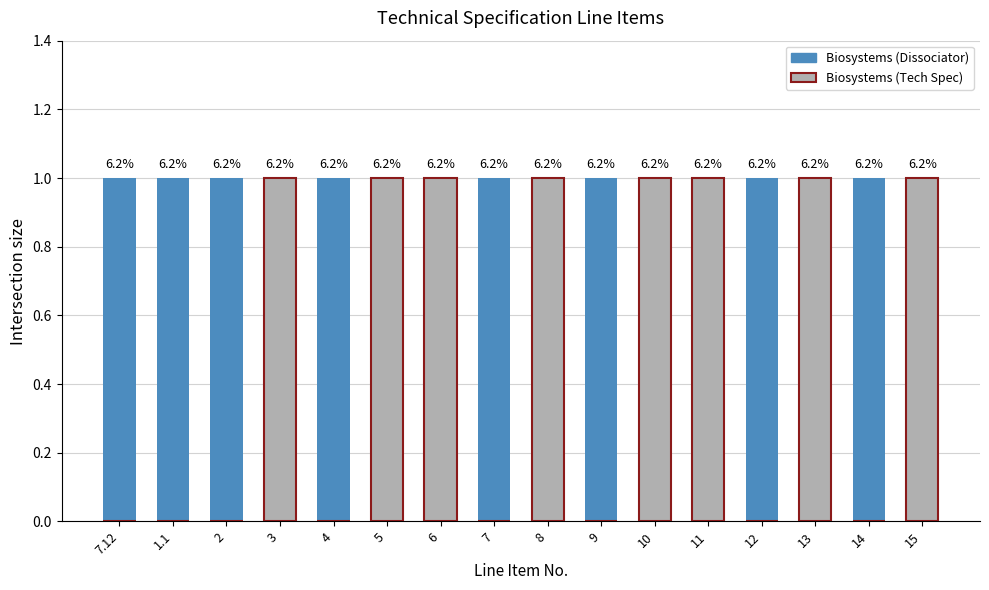

Between 10 and 8, which is larger?

10